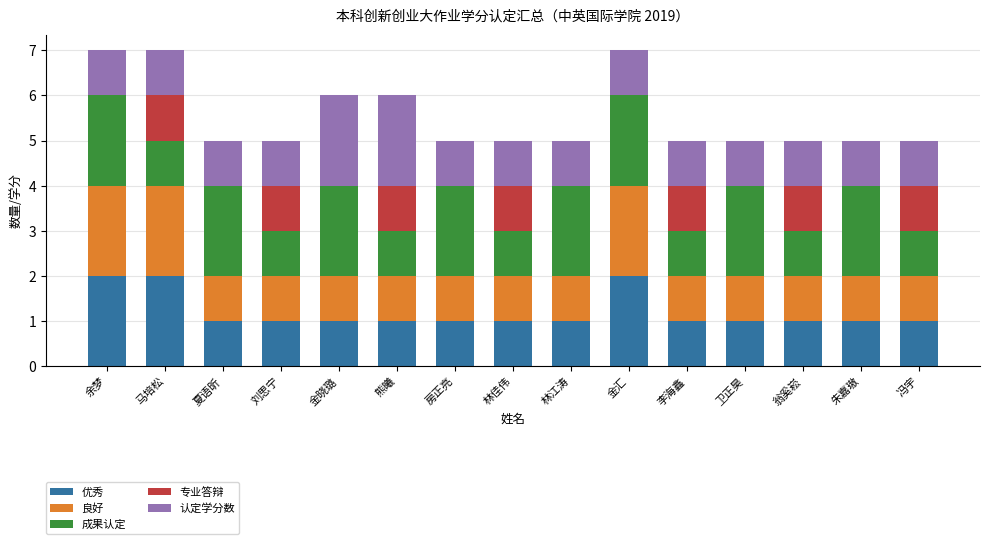

What is the total value across all series at 马培松?

7